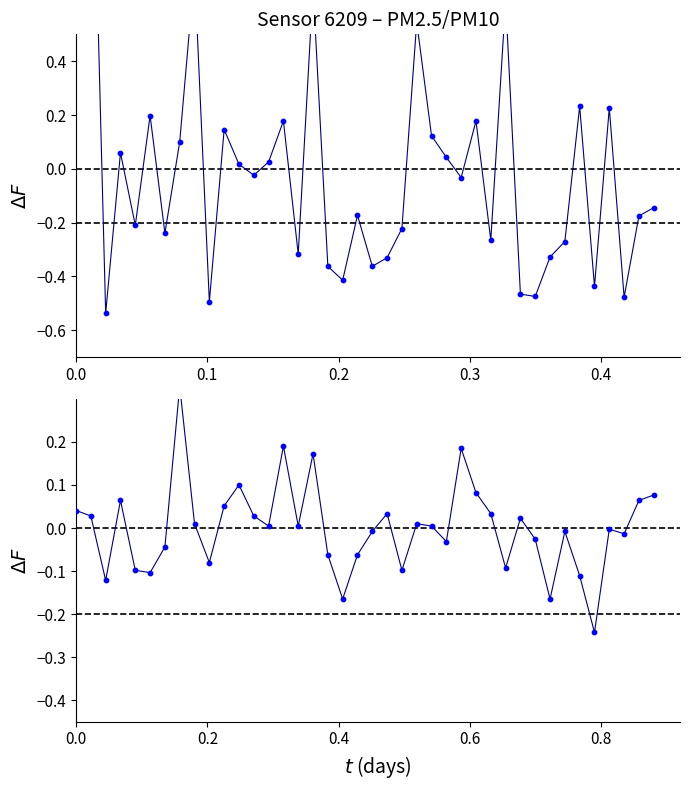

At which category is the sum across all series the highest?

0.1